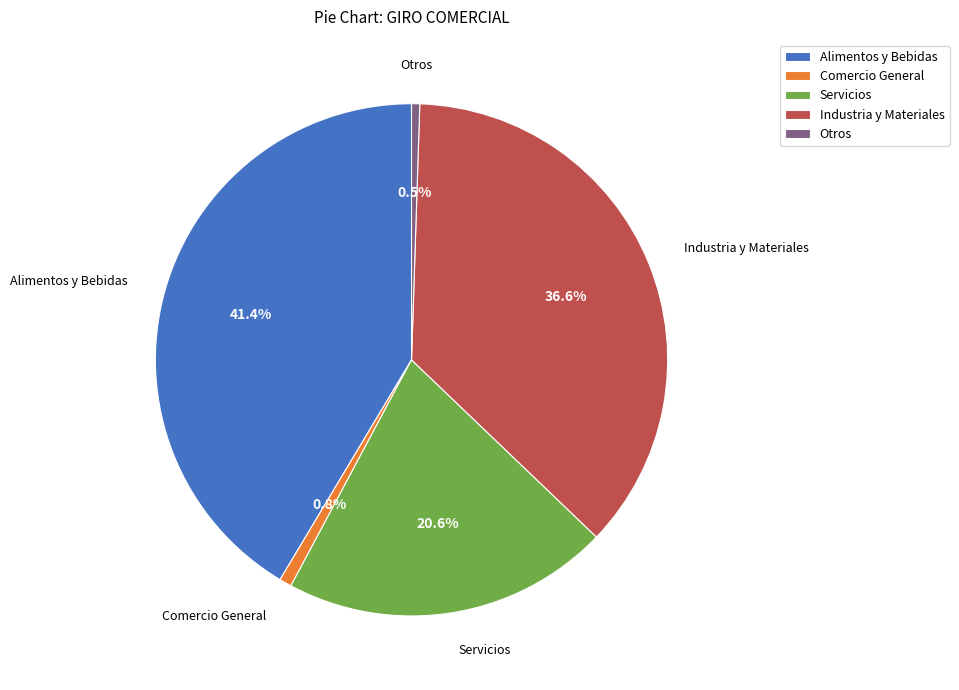

Which category has the biggest portion of the pie?

Alimentos y Bebidas